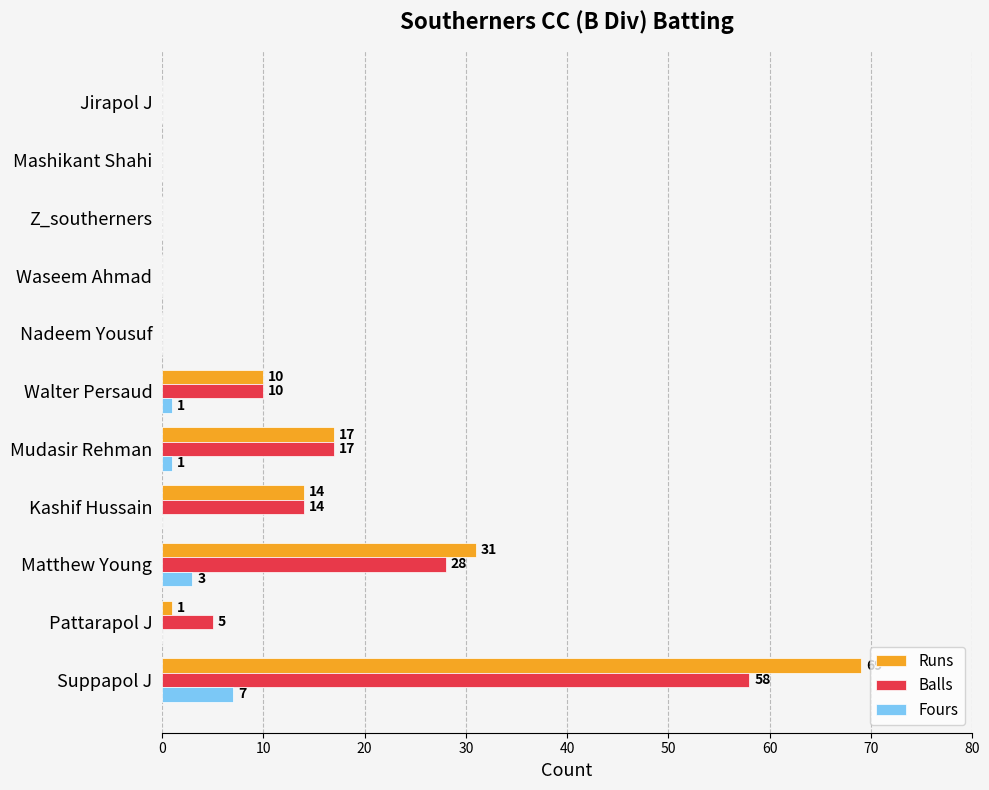

Which label corresponds to the largest value in the chart?

Suppapol J